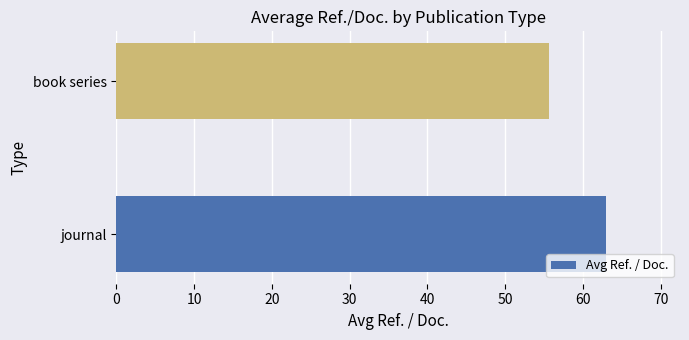

What is the sum of all values?

118.7